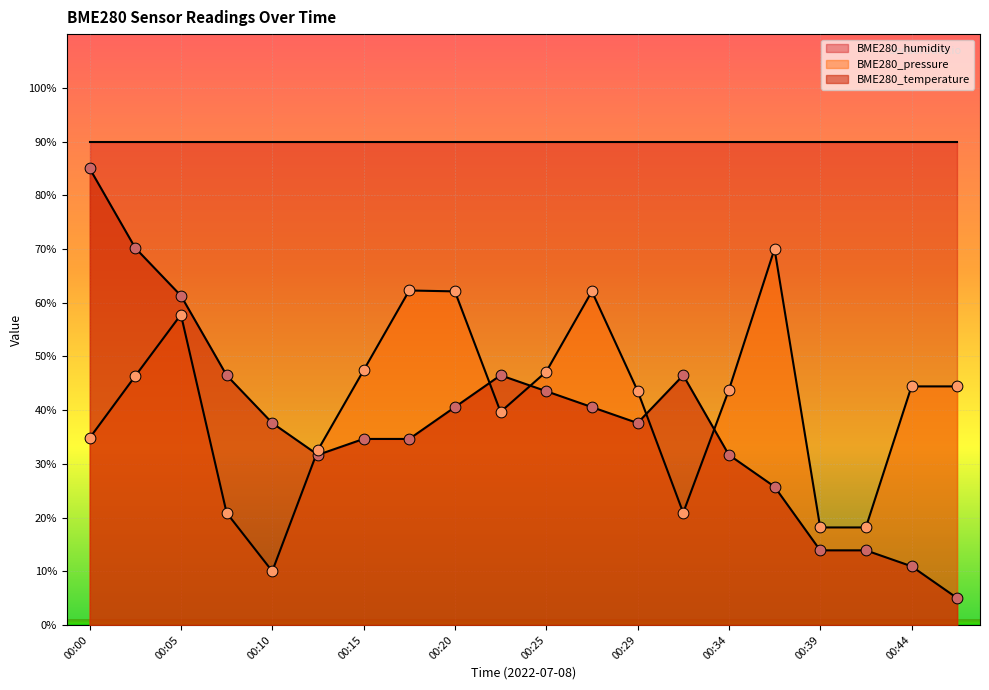

Is the value of BME280_temperature at 00:15 greater than the value of BME280_pressure at 00:44?

No